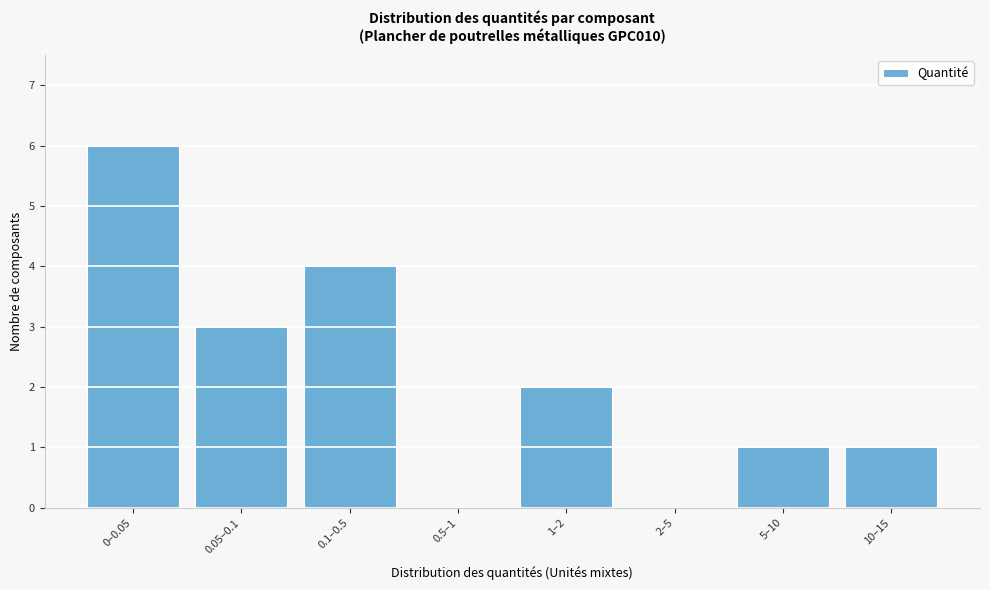

Reading left to right, transcribe all the data shown in this chart.

0–0.05=6	0.05–0.1=3	0.1–0.5=4	0.5–1=0	1–2=2	2–5=0	5–10=1	10–15=1